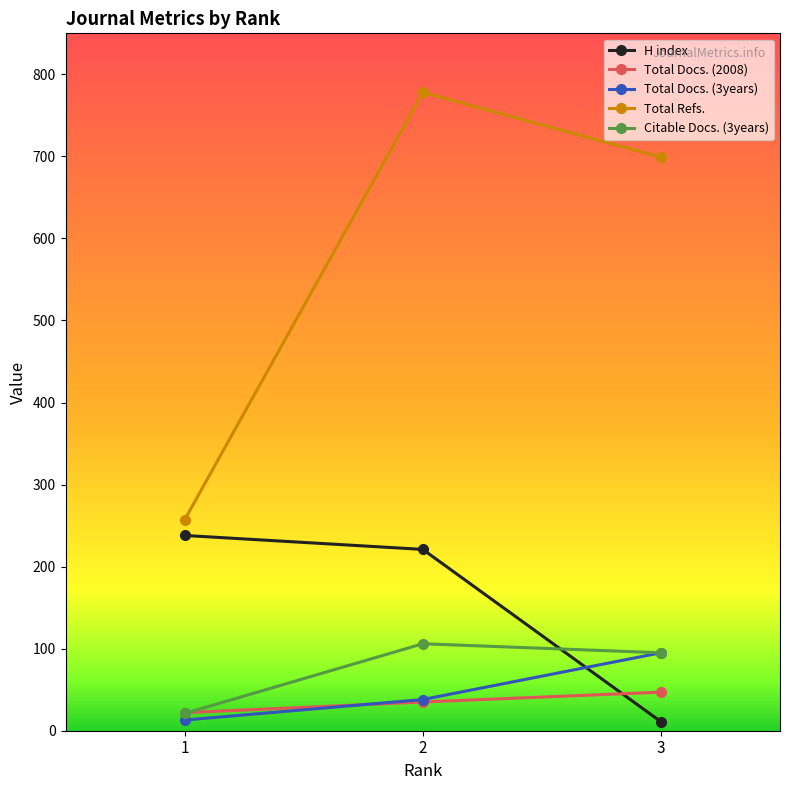

Is the value of Citable Docs. (3years) at 3 greater than the value of Total Refs. at 3?

No